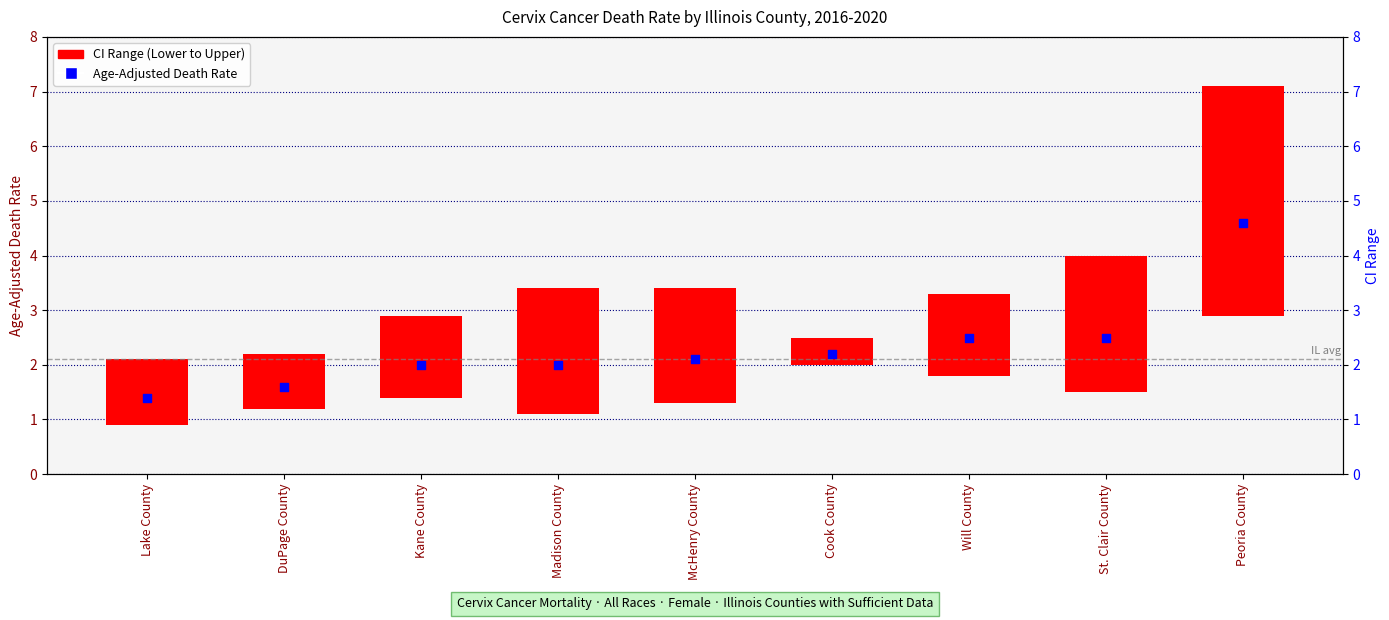

What is the change in value from Lake County to Peoria County?

+3.2